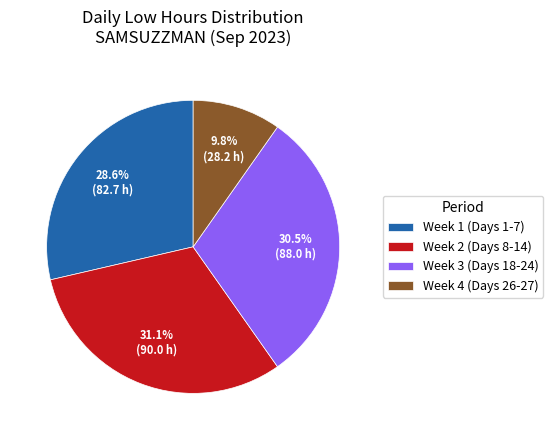

Count the number of slices in the pie.

4